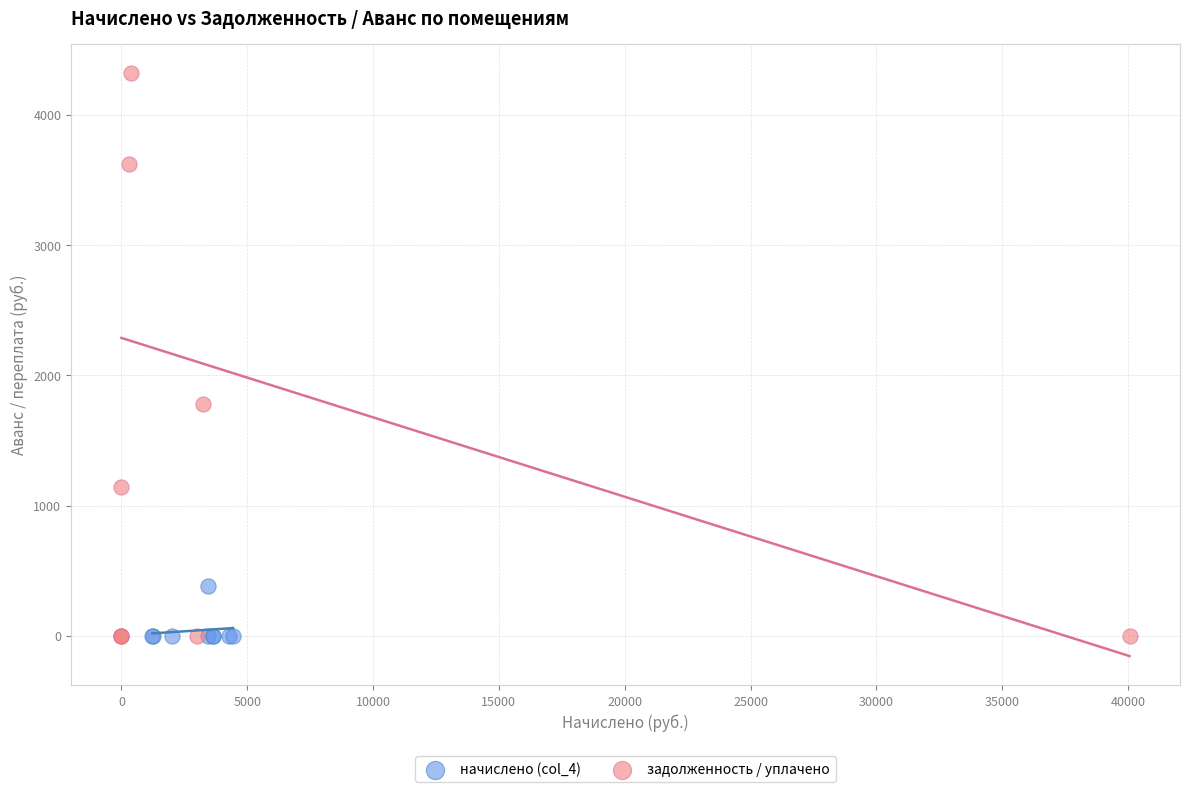

Which series has the largest Y range (max minus min)?

задолженность / уплачено